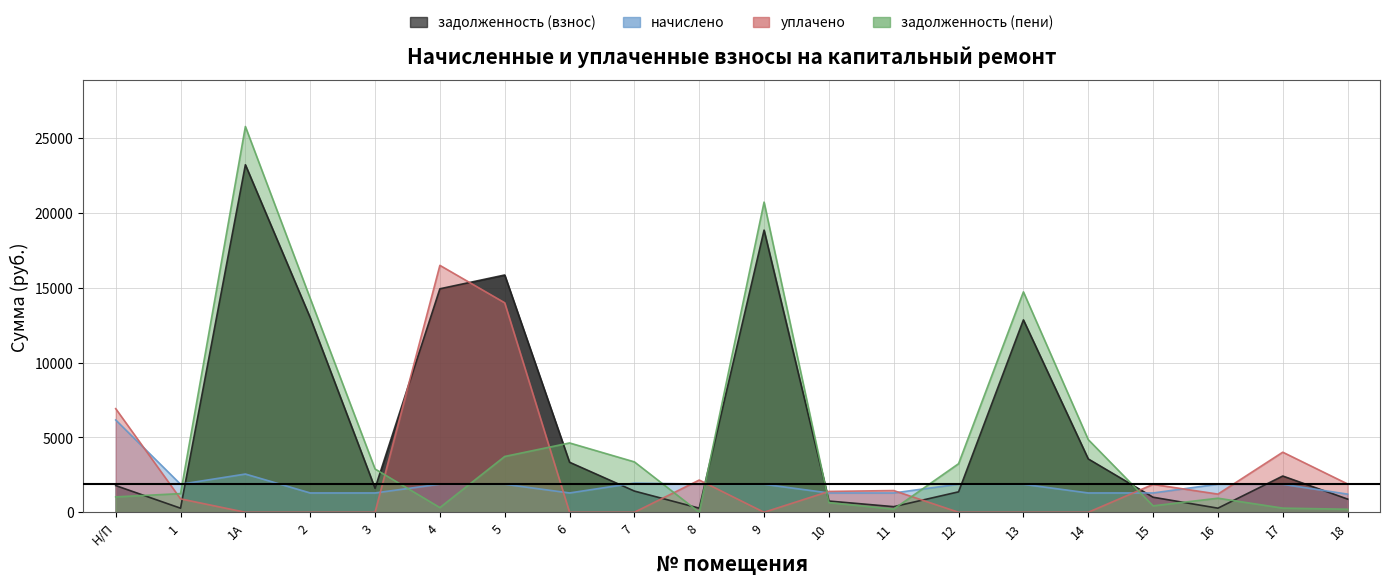

Which category has the lowest value across all series?

1А